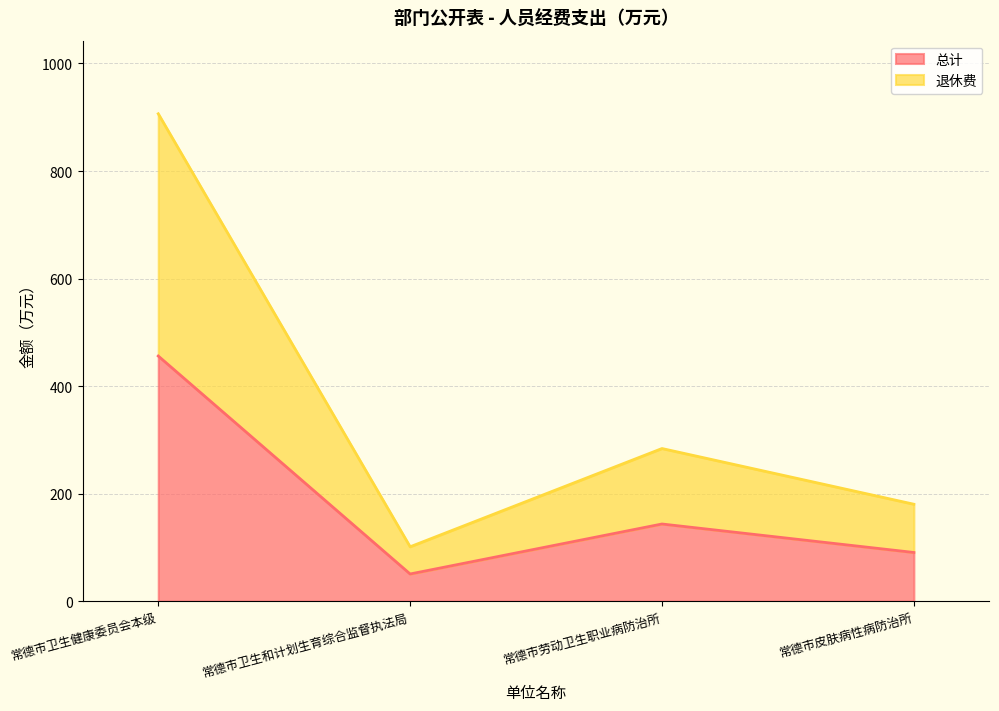

Between 常德市卫生健康委员会本级 and 常德市卫生和计划生育综合监督执法局, which series saw the biggest shift?

退休费